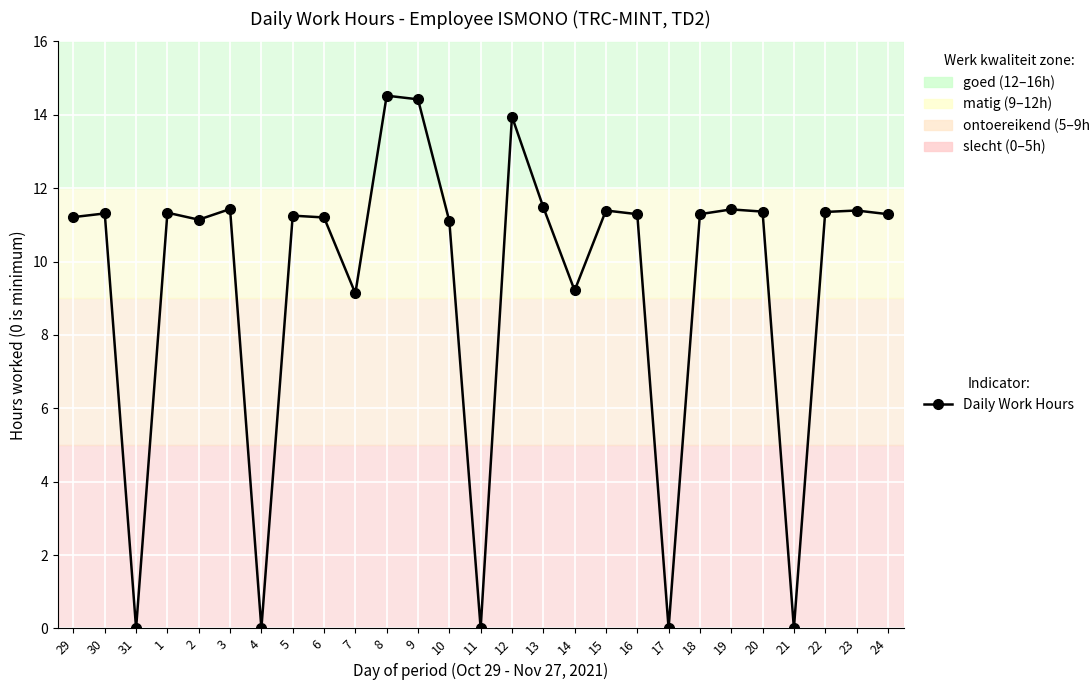

What is the label of the 5th point from the right?

20